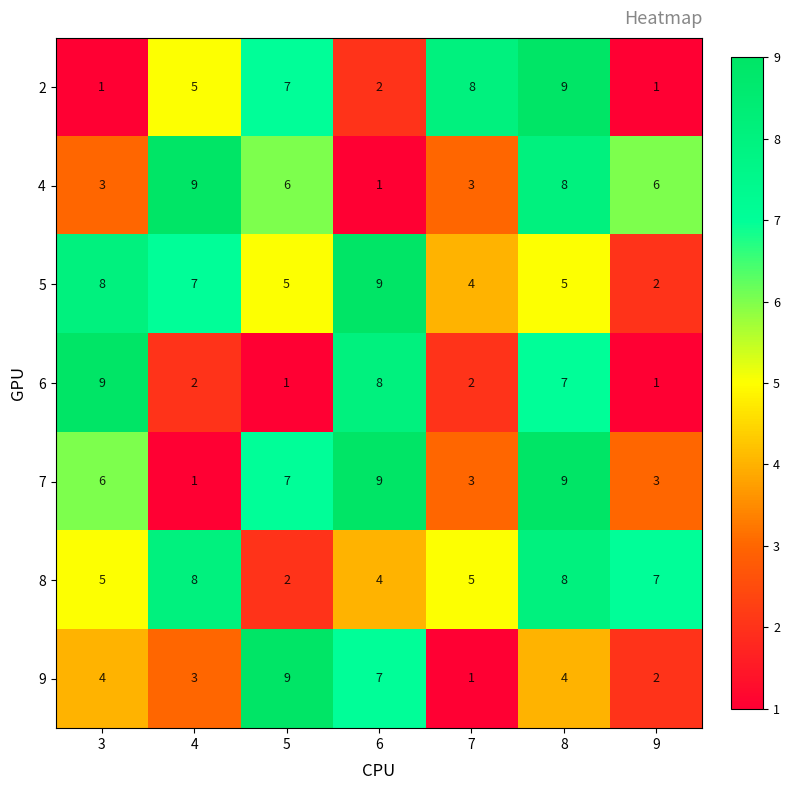

At which label does 8 reach its minimum?

5